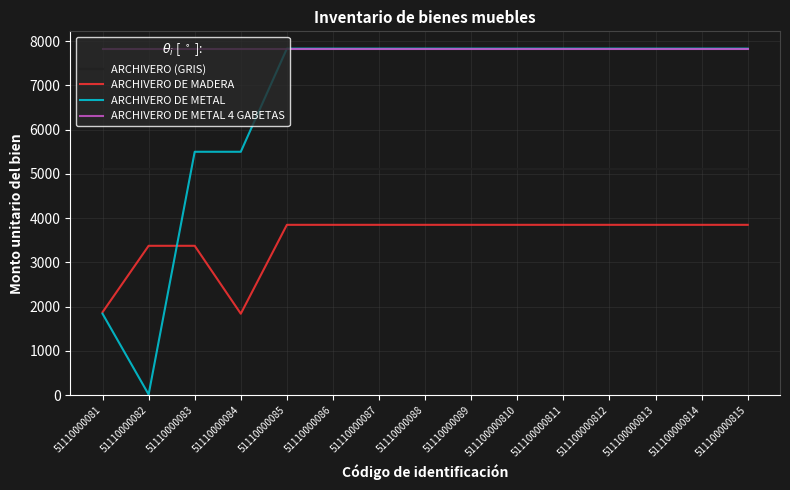

The value of ARCHIVERO DE METAL 4 GABETAS at 51110000081 is 2601.4. True or false?

False